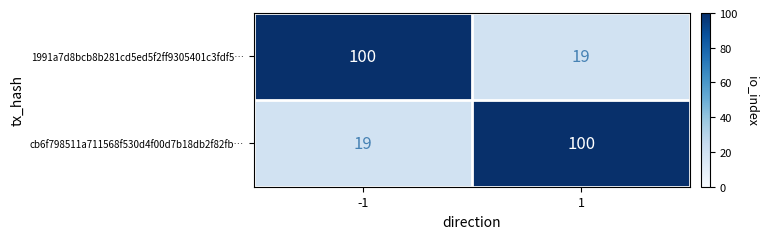

What is the difference between the cb6f798511a711568f530d4f00d7b18db2f82fb… values at -1 and 1?

81